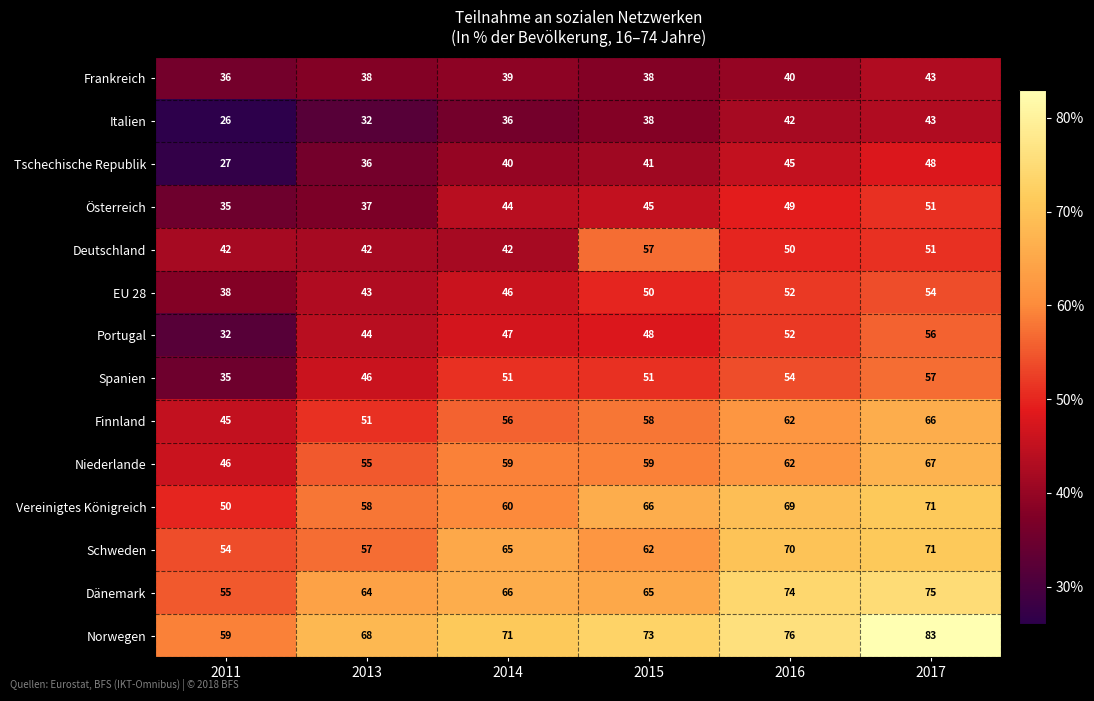

At which category does the chart reach its peak across all series?

2017